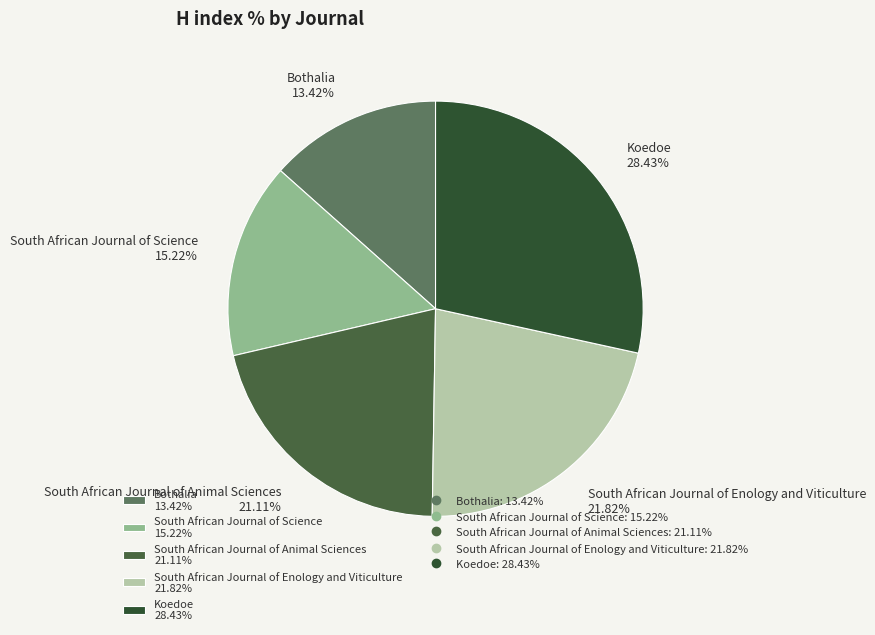

To the nearest percent, what is the average slice percentage?

20%